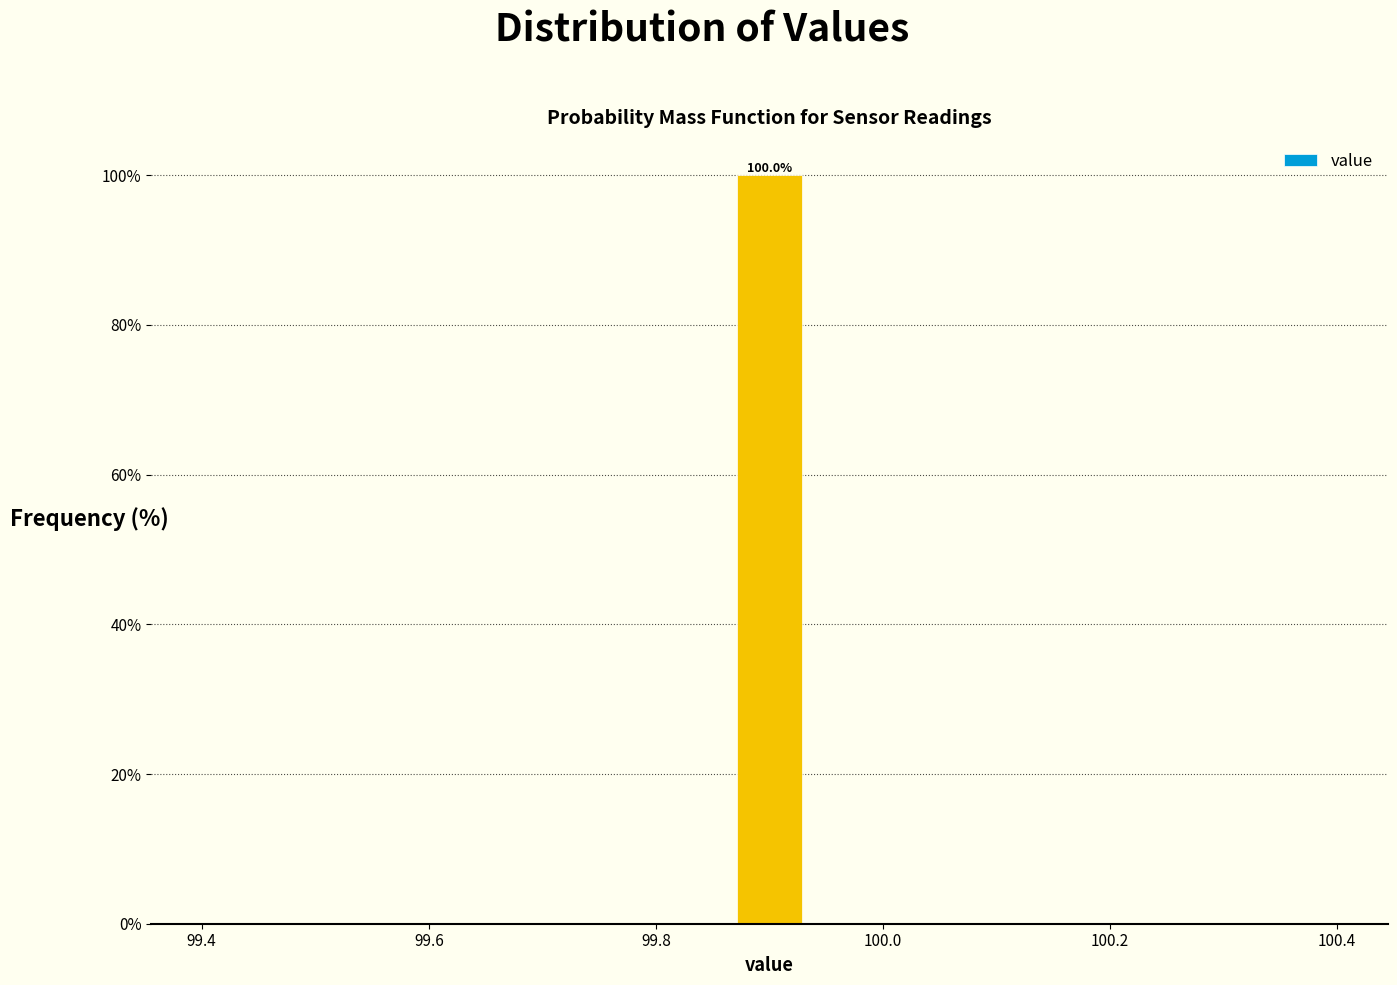

Read against the x-axis, roughly where is the centre of the tallest bar?

99.90